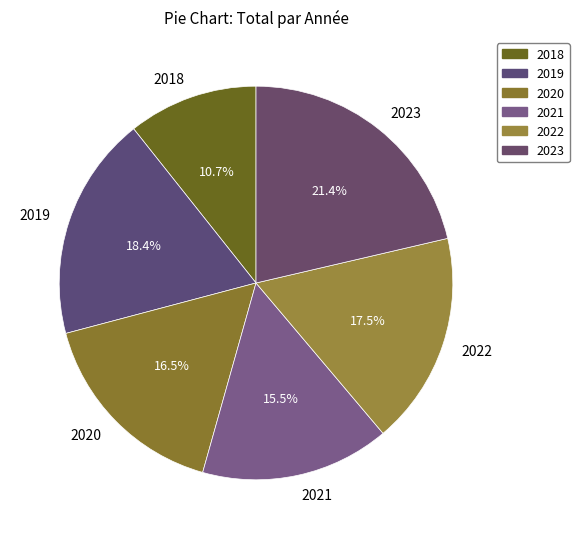

To the nearest percent, what is the difference between the 2022 and 2021 slice percentages?

2%